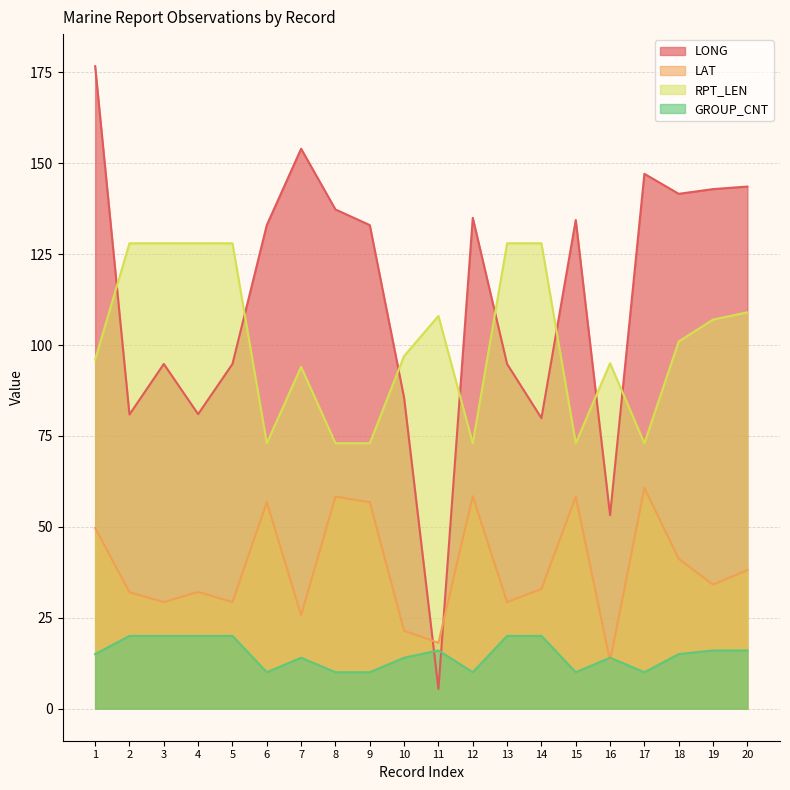

Which has a higher value, 9 or 3?

9